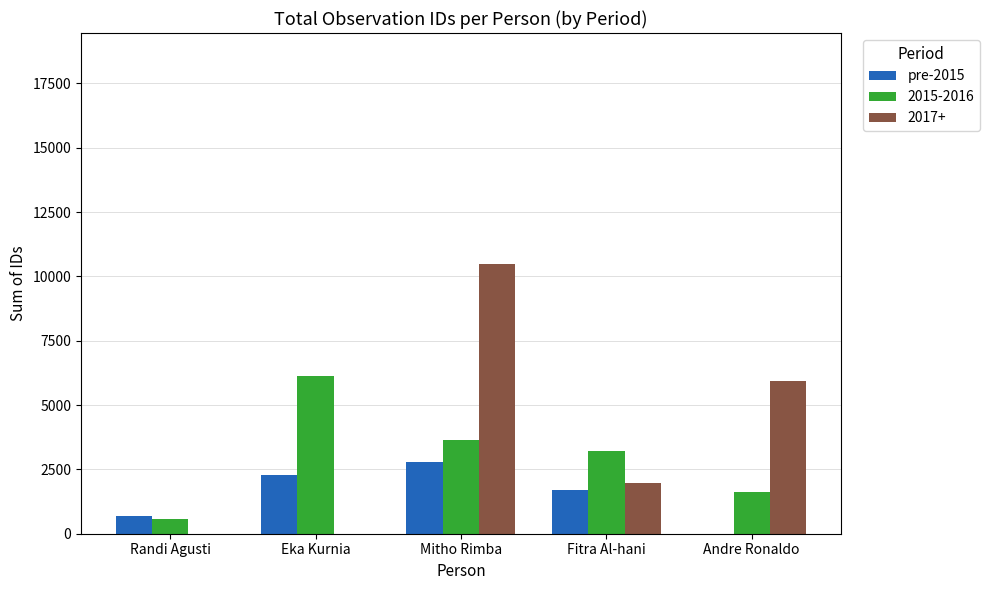

What is the maximum value shown in the chart?

10485